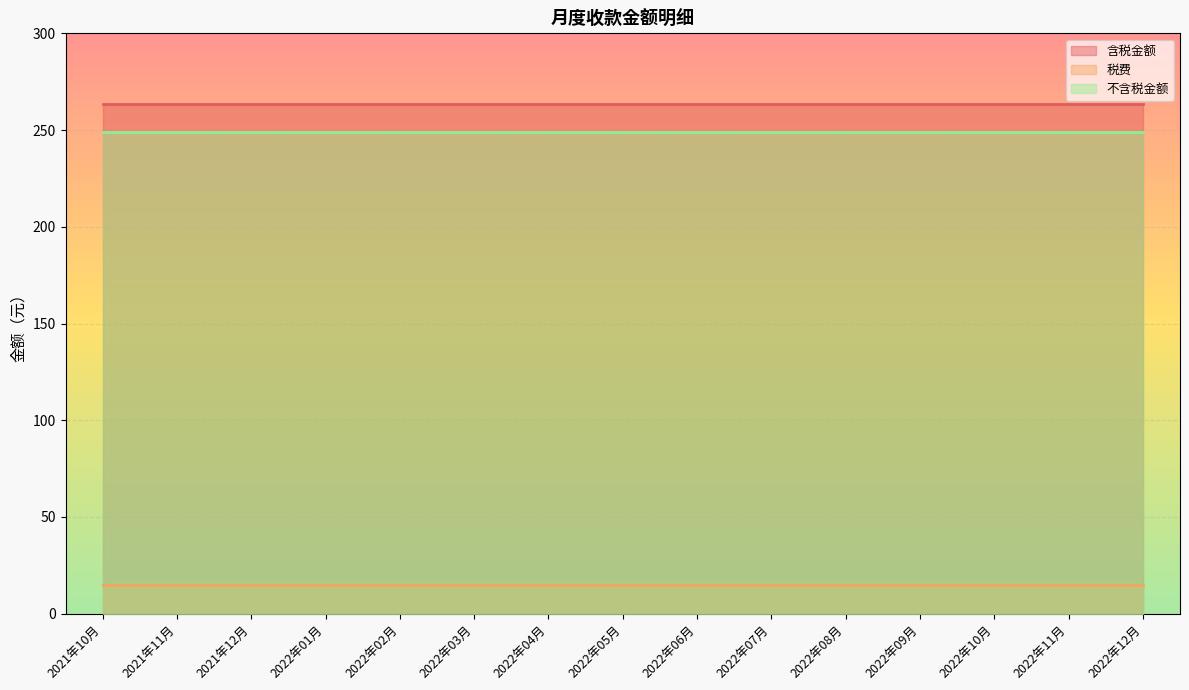

Which series has the largest range (max minus min)?

含税金额